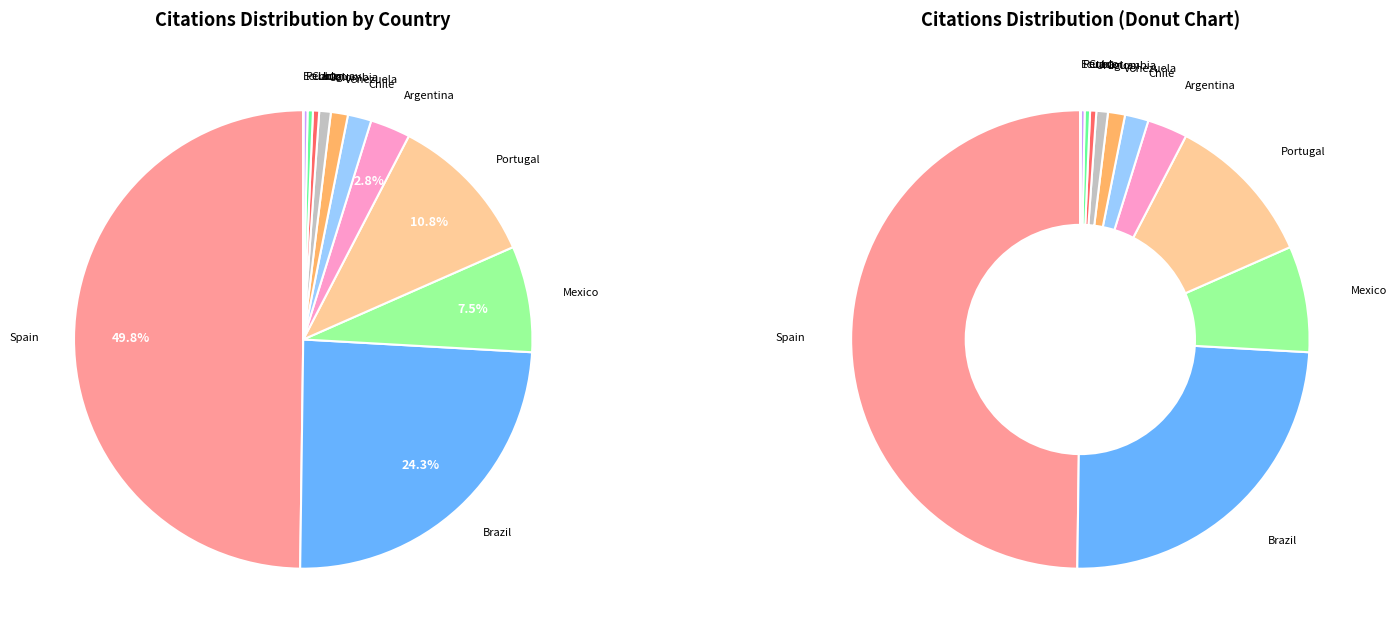

What is the change in value from Portugal to Venezuela?

-789